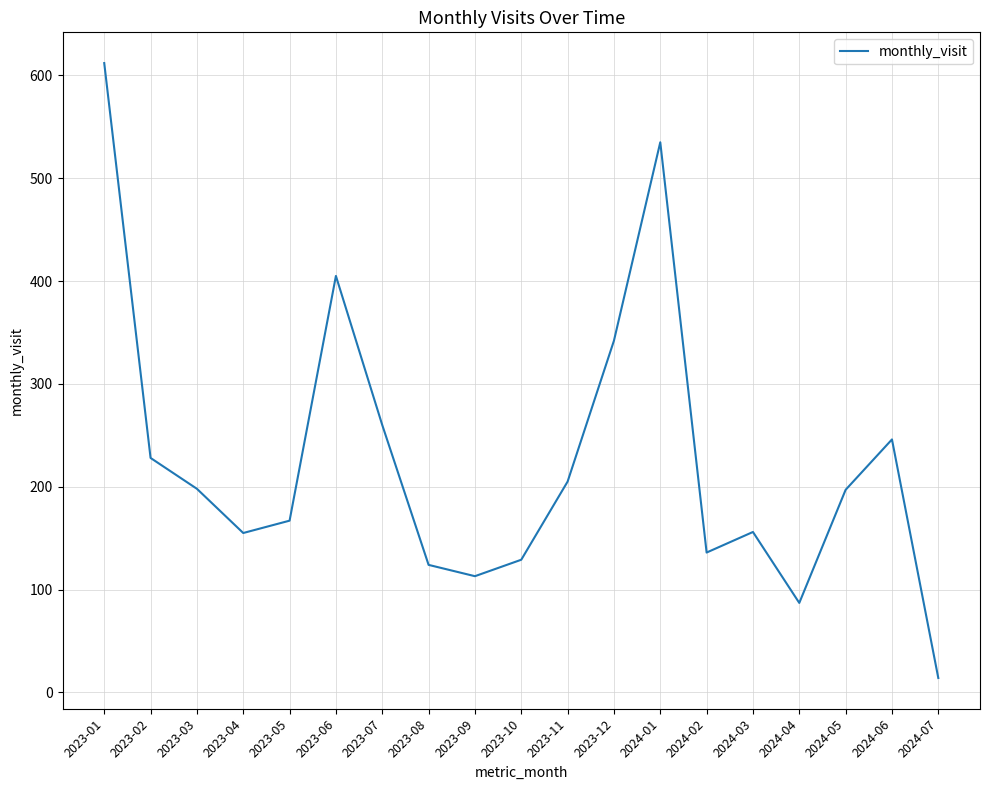

What is the maximum value shown in the chart?

612